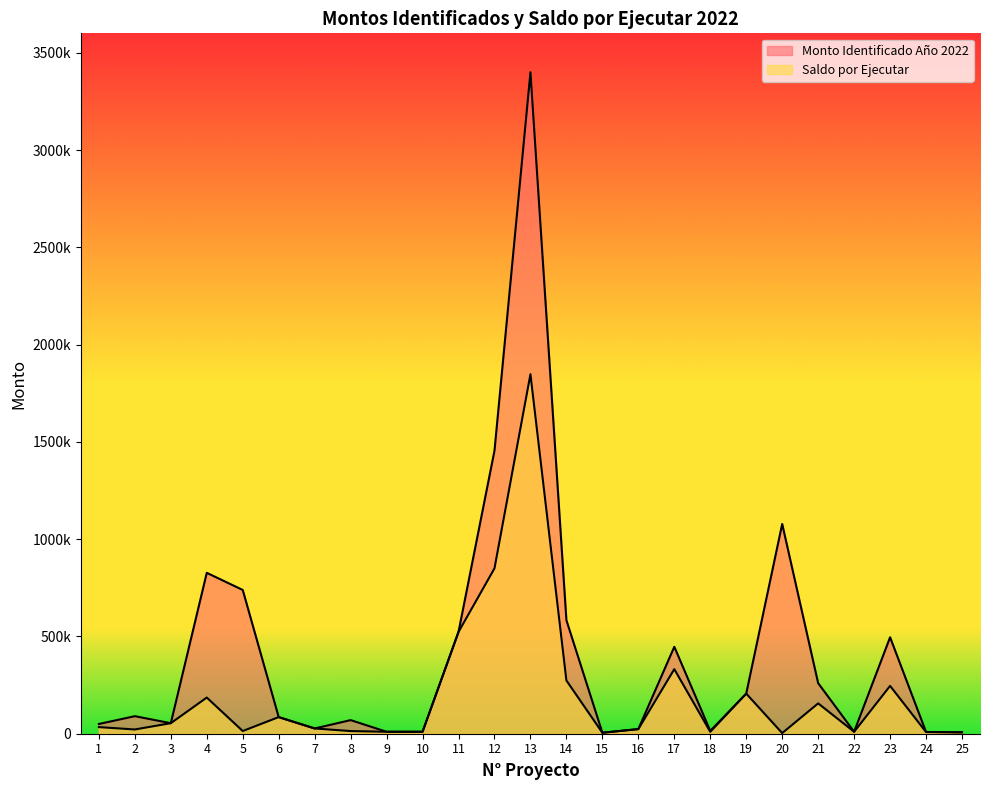

What is the total value across all series at 9?

20000